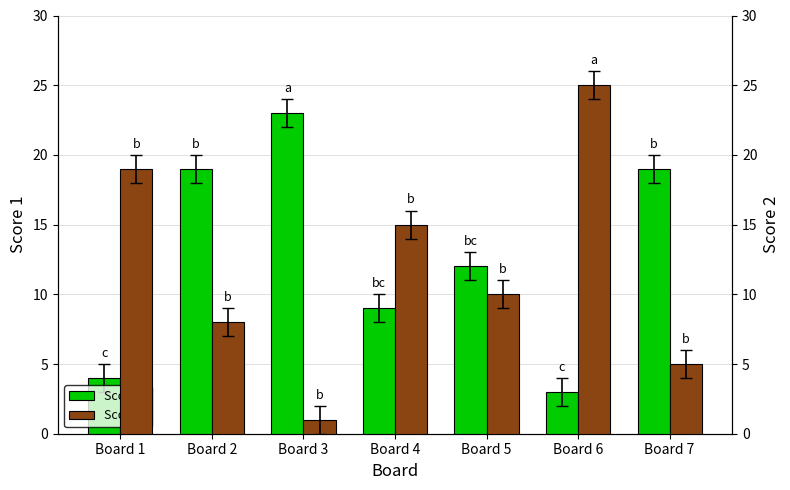

List the series in order of their peak value, highest first.

Score 2, Score 1